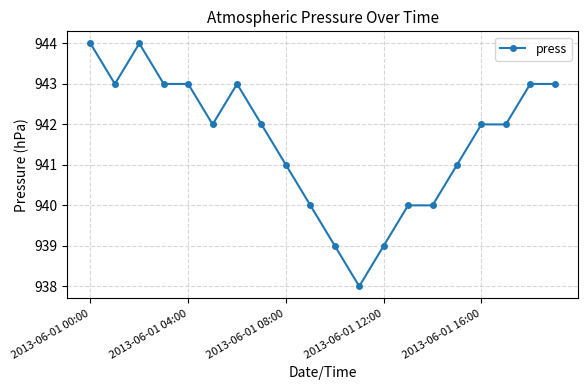

Reading left to right, transcribe all the data shown in this chart.

944	943	944	943	943	942	943	942	941	940	939	938	939	940	940	941	942	942	943	943